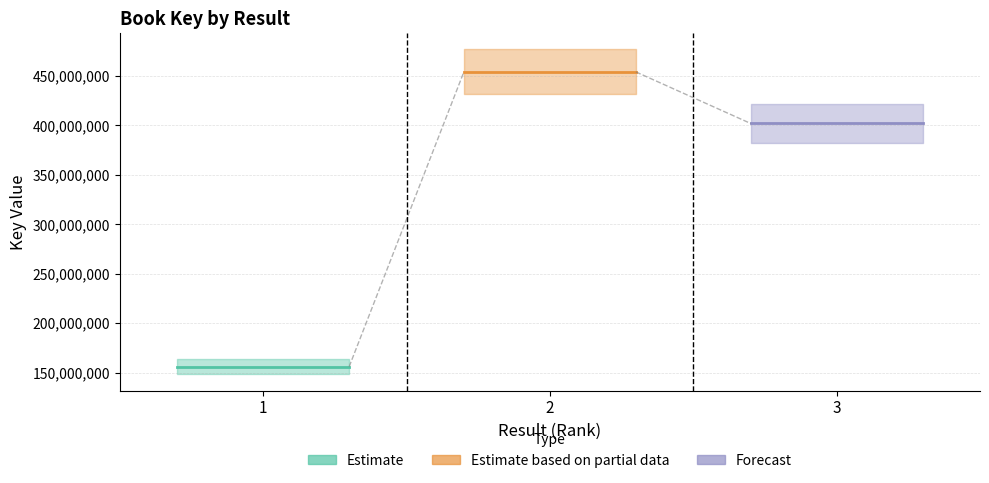

What is the sum of the values at 2 and 3?

856238844